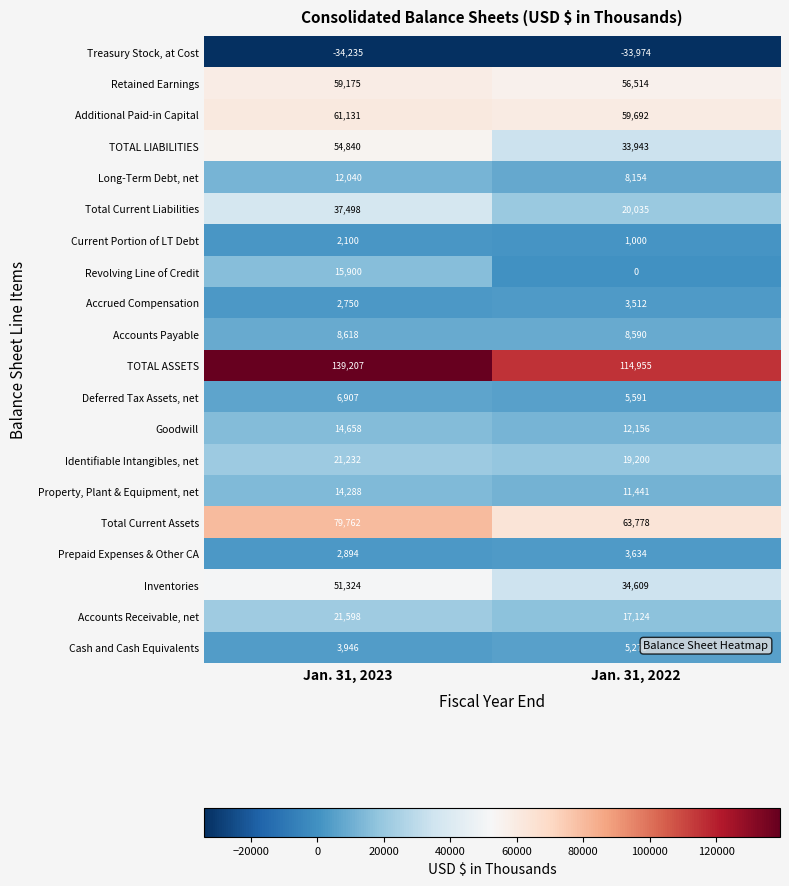

What is the difference between the Revolving Line of Credit values at Jan. 31, 2022 and Jan. 31, 2023?

15900